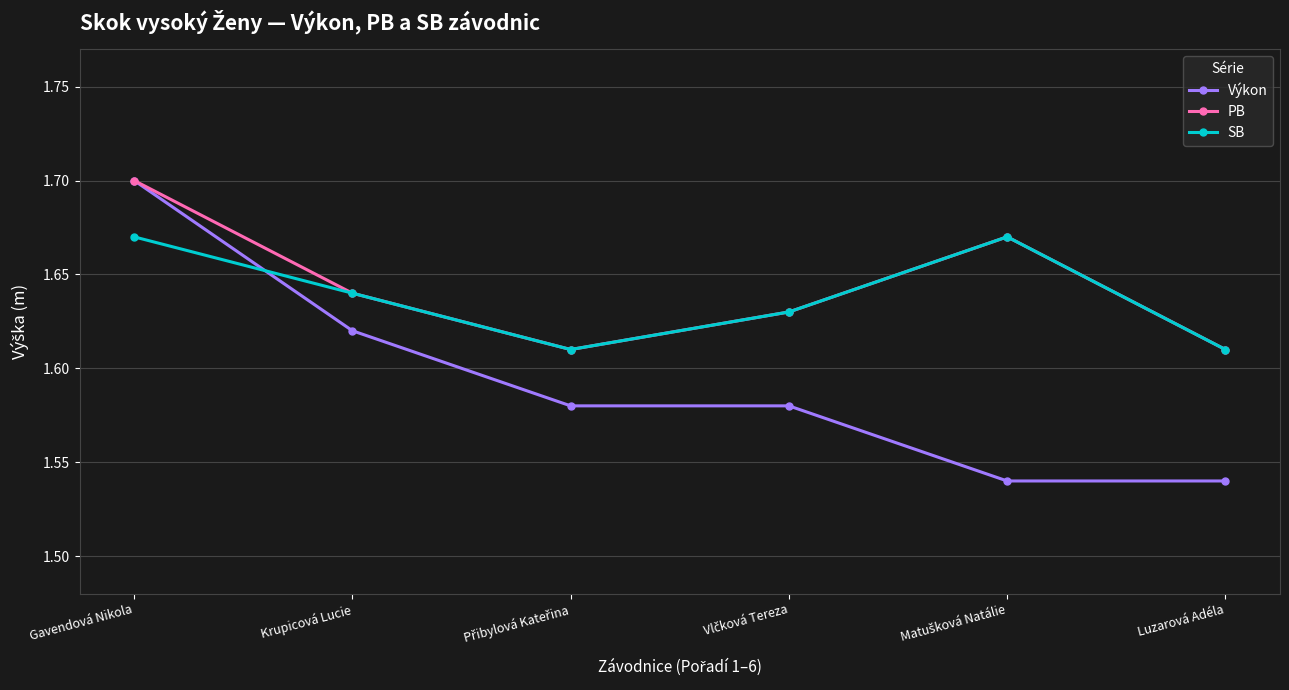

What is the difference between the maximum and second lowest values in the SB series?

0.1